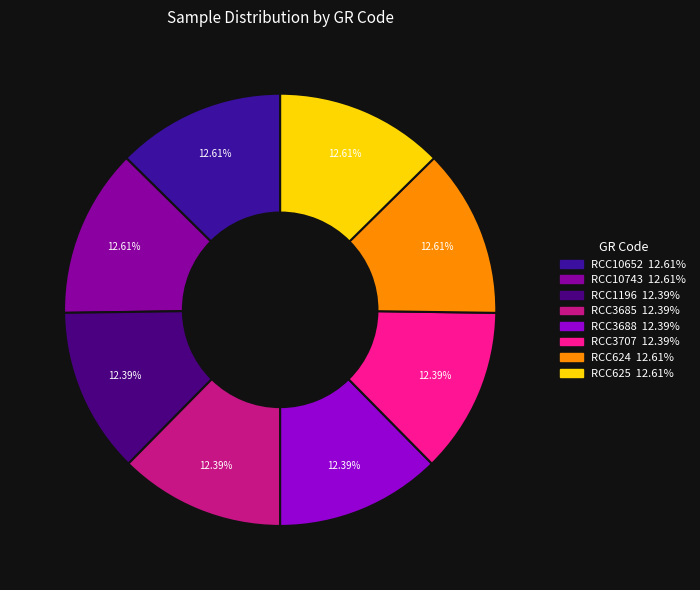

True or false: RCC3688 accounts for 12% of the total.

True